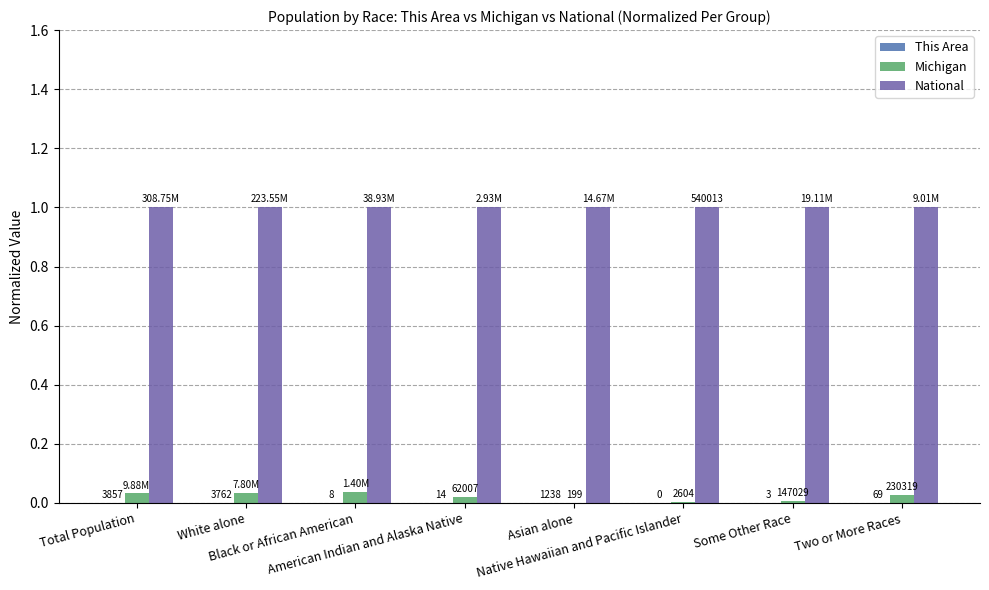

Are the bars horizontal?

No